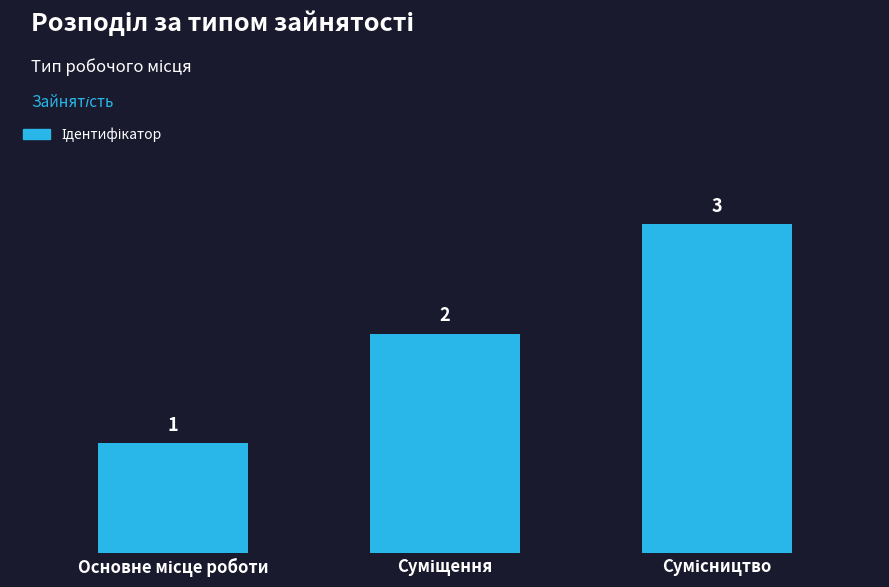

What is the average value?

2